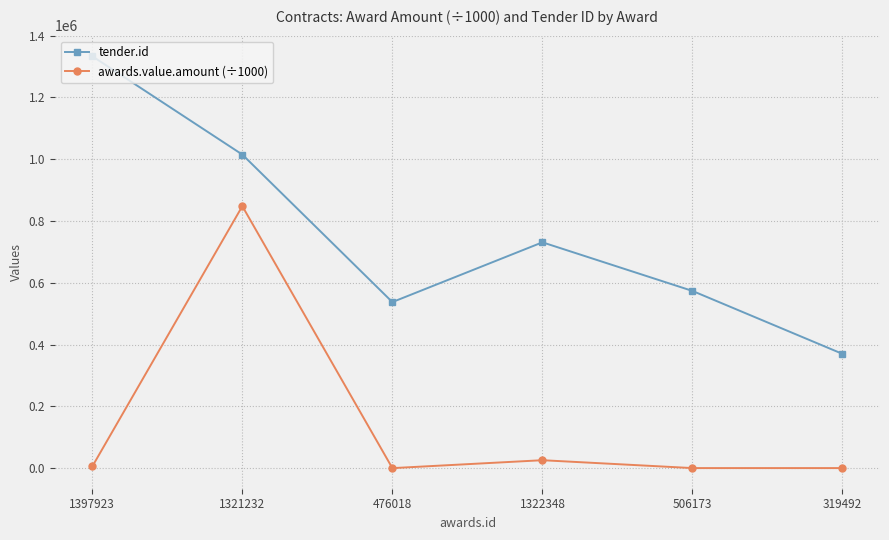

At which category does awards.value.amount (÷1000) reach its first local valley?

476018